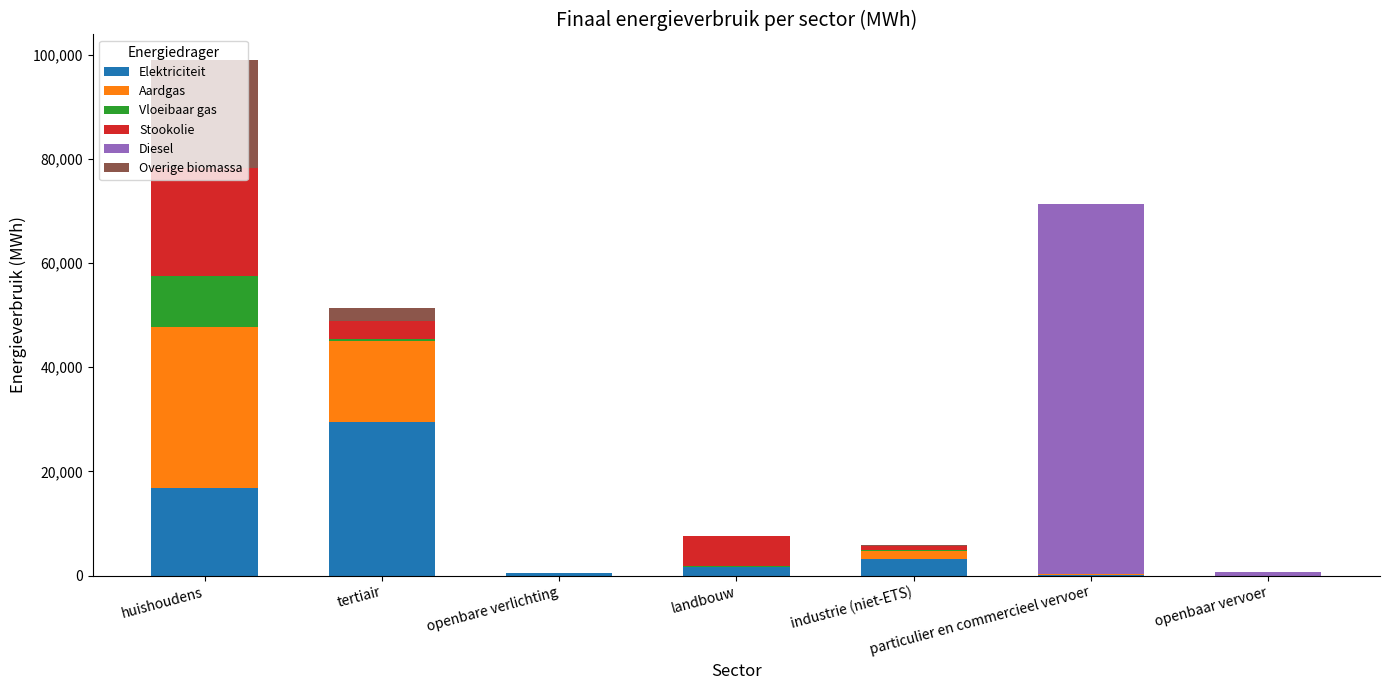

At which category is the sum across all series the highest?

huishoudens